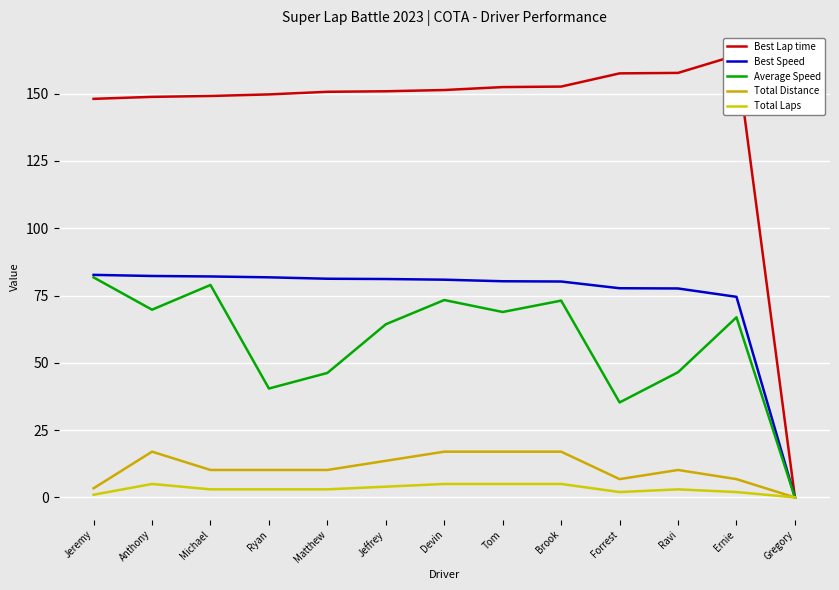

True or false: Best Speed and Total Distance intersect in this chart.

False